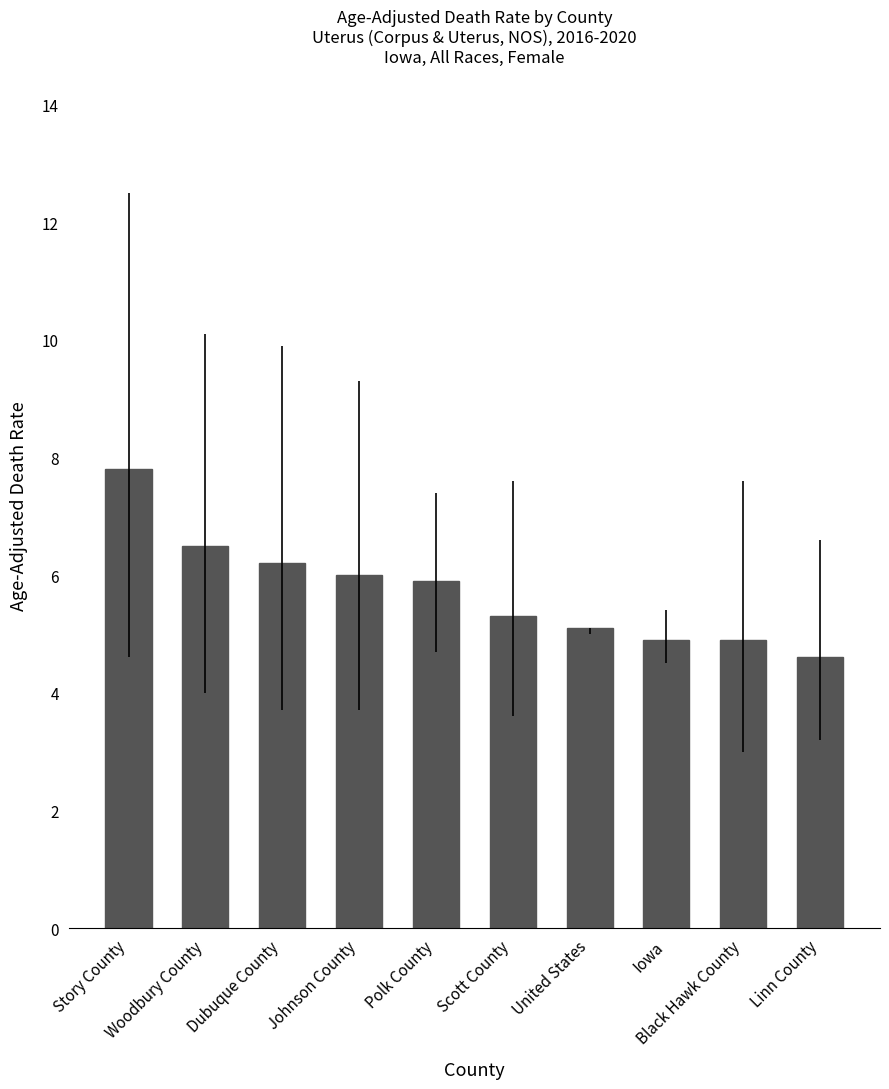

What is the sum of all values?

57.2